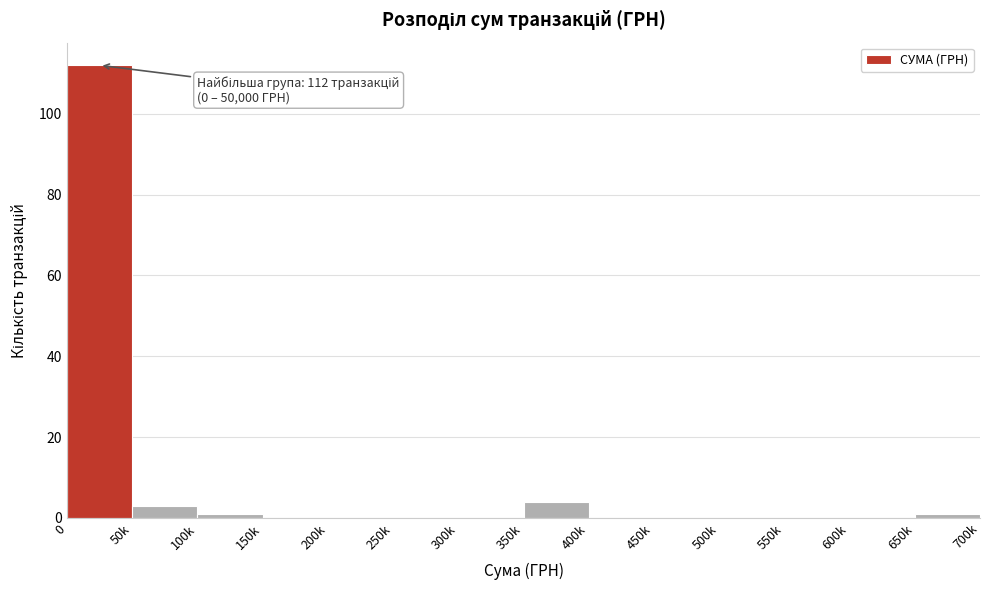

Reading right to left, list all the values displayed in this chart.

650k=1	600k=0	550k=0	500k=0	450k=0	400k=0	350k=4	300k=0	250k=0	200k=0	150k=0	100k=1	50k=3	0=112